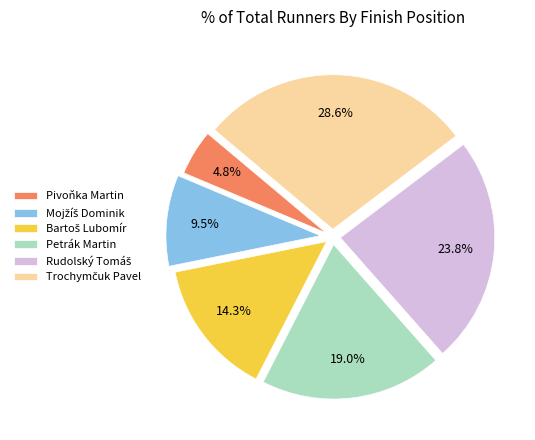

To the nearest percent, what is the difference between the largest and smallest slice percentages?

24%